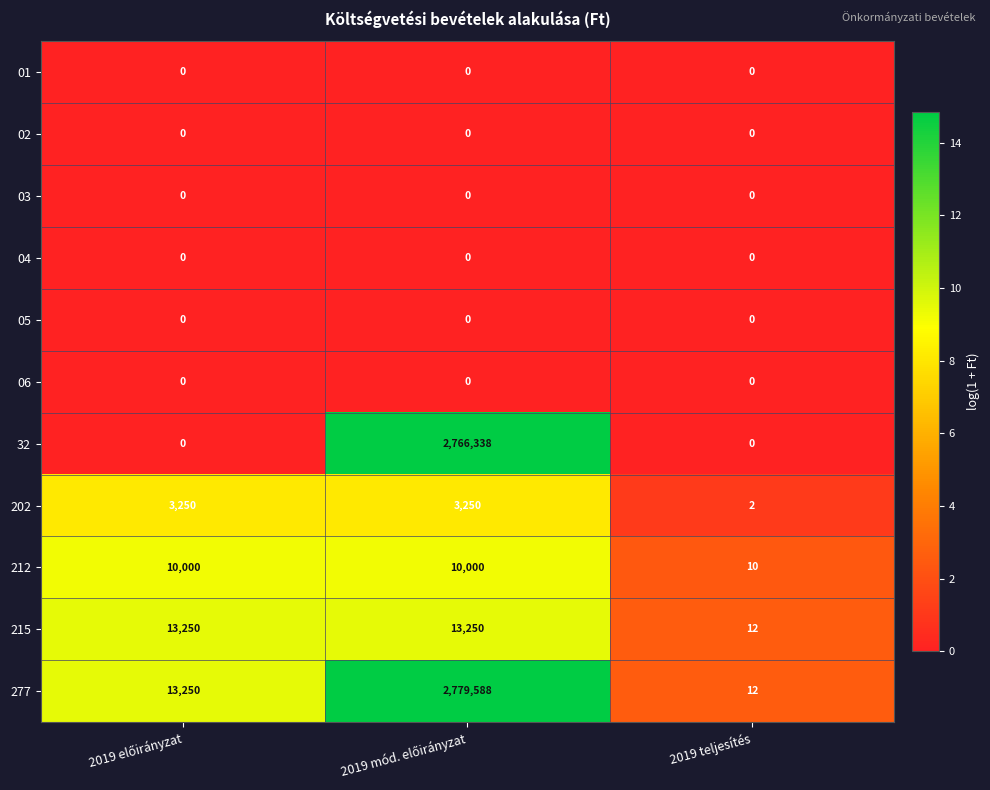

Which series has the largest total across all categories?

277